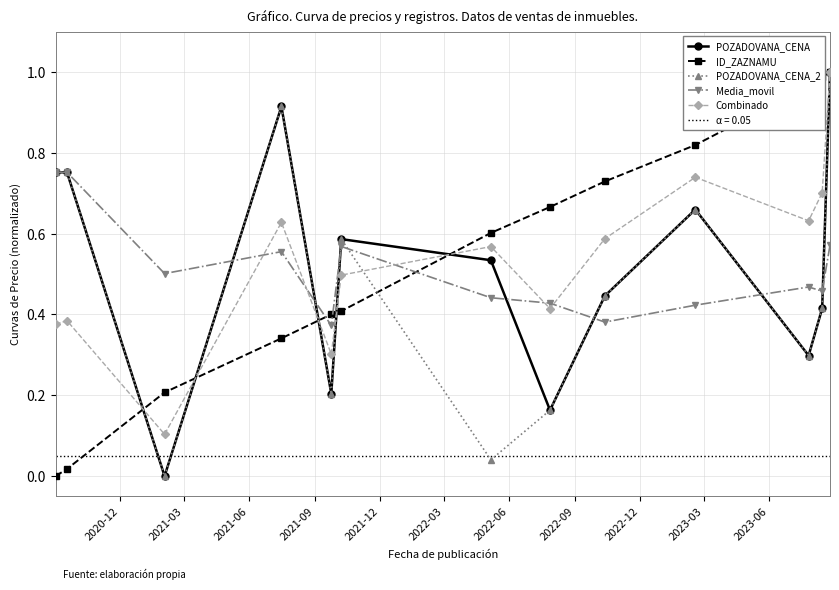

True or false: POZADOVANA_CENA_2 has more than 1 interior local peaks.

True